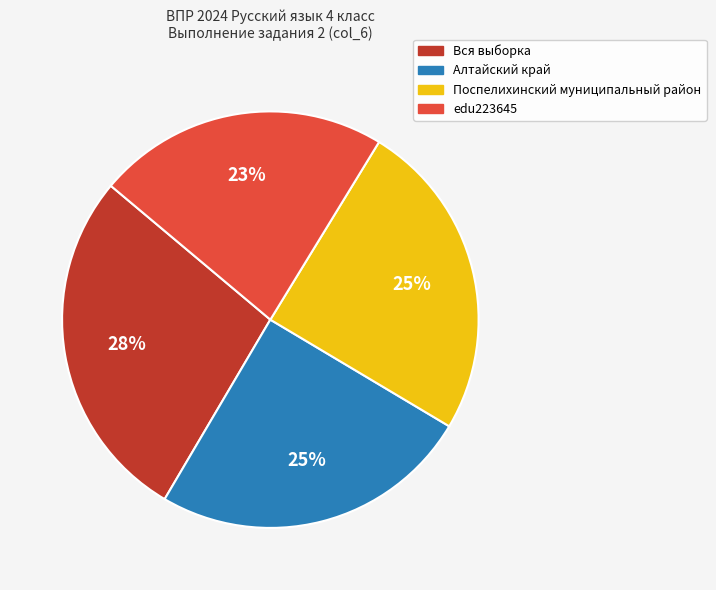

Approximately how many times larger is the value at Вся выборка compared to edu223645?

1.2